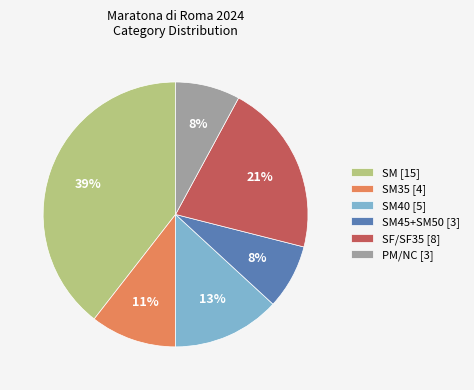

How many segments does this pie chart have?

6